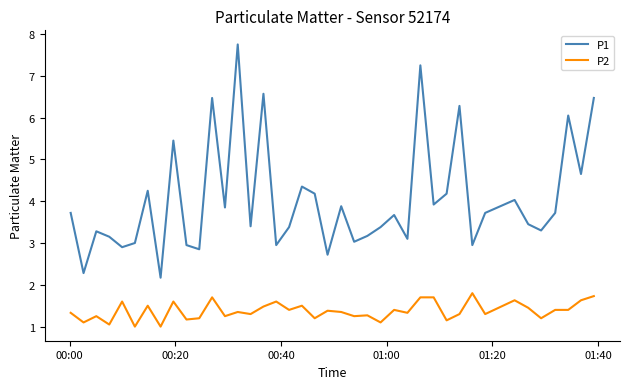

Rank the series by their maximum value, from highest to lowest.

P1, P2